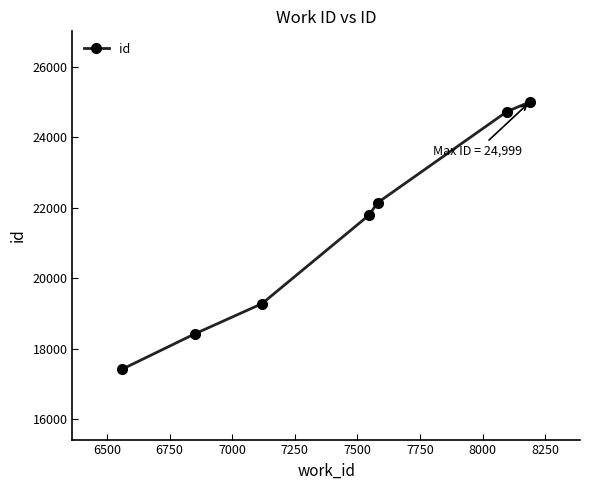

What is the sum of all values?

148780